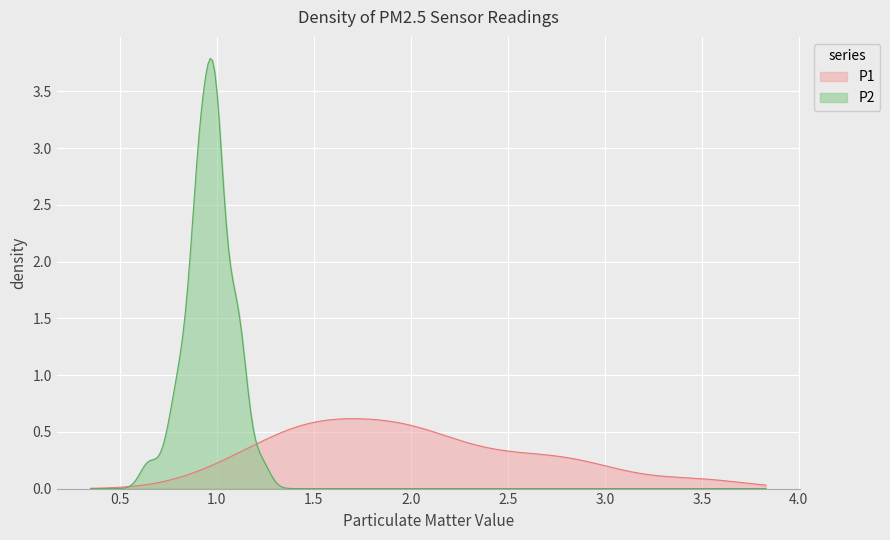

What is the maximum value for P2?

3.8